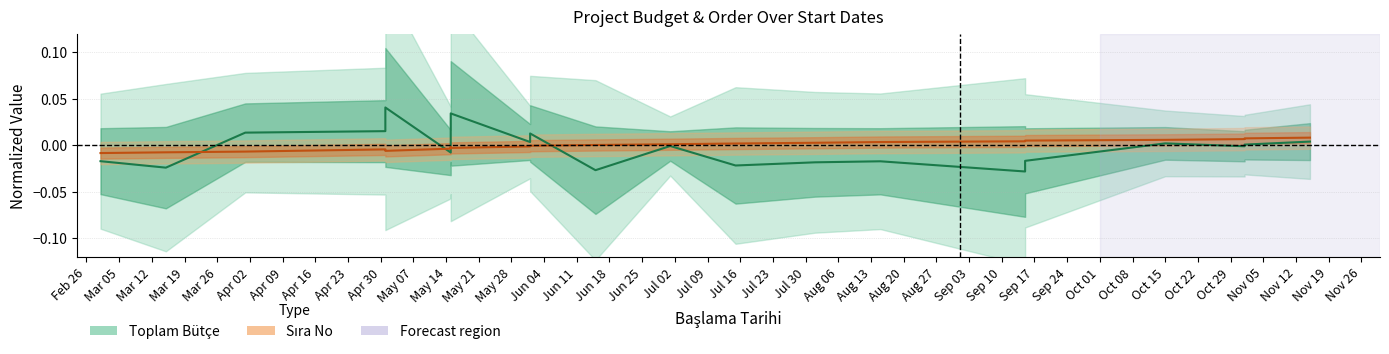

What is the difference between the maximum and second lowest values in the Toplam Bütçe series?

0.1